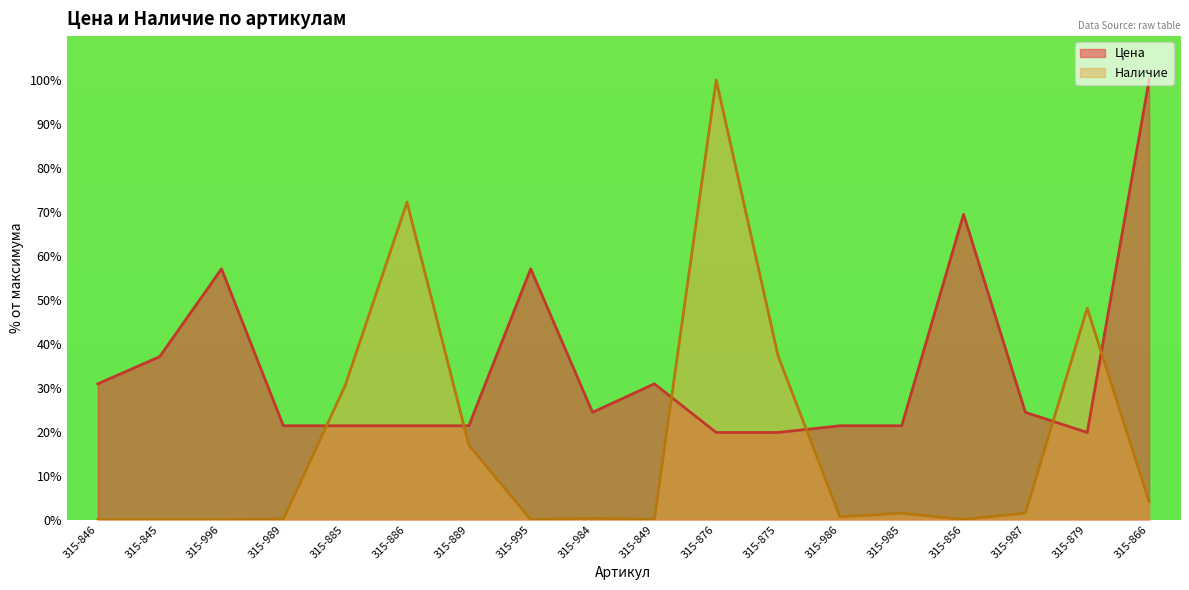

In Наличие, how many points are lower than both neighbors (excluding endpoints)?

4